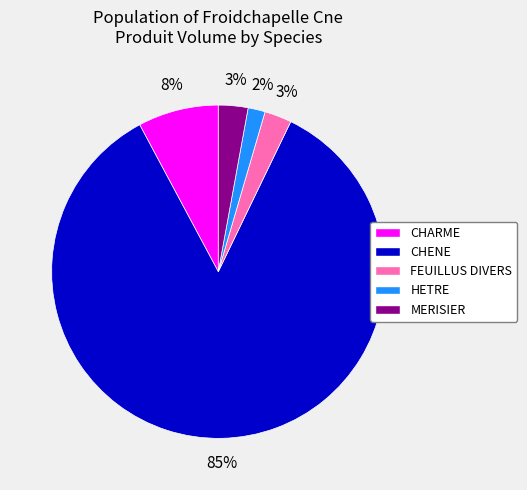

Do MERISIER and FEUILLUS DIVERS together represent more than half of the pie?

No